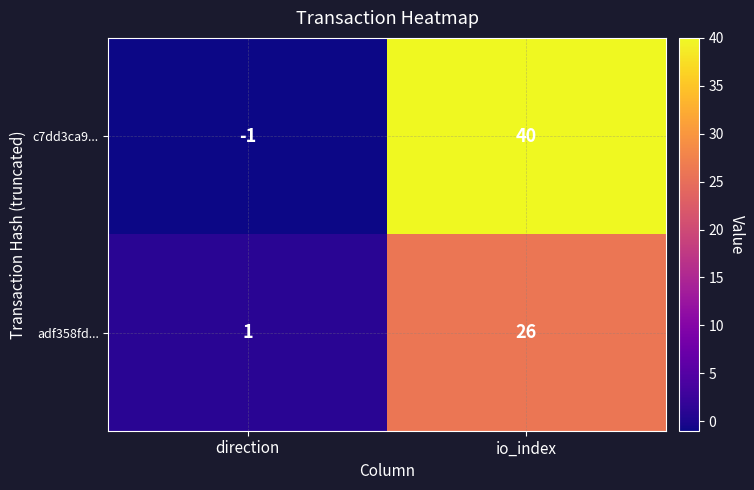

What is the difference between the maximum and minimum values in the adf358fd... series?

25